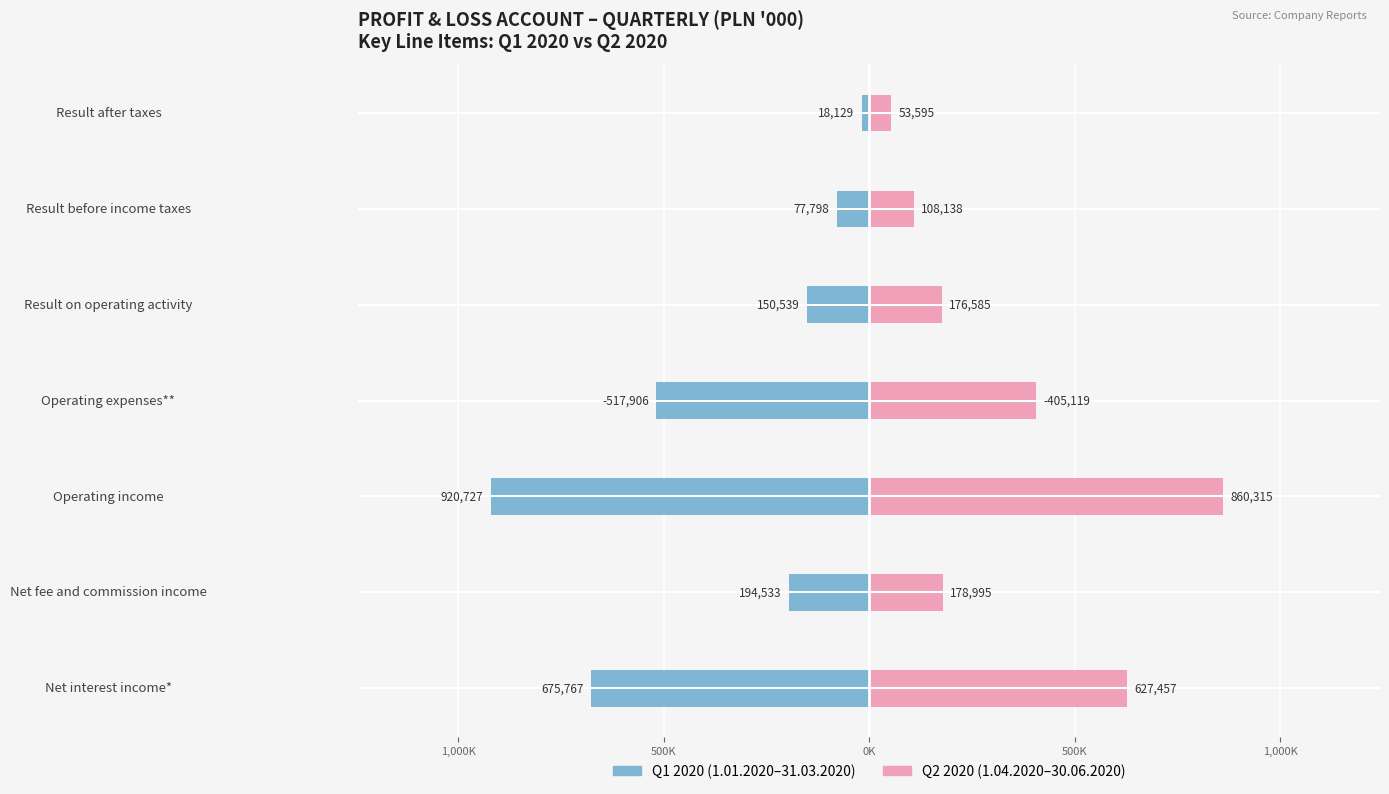

How many groups of bars are there?

7